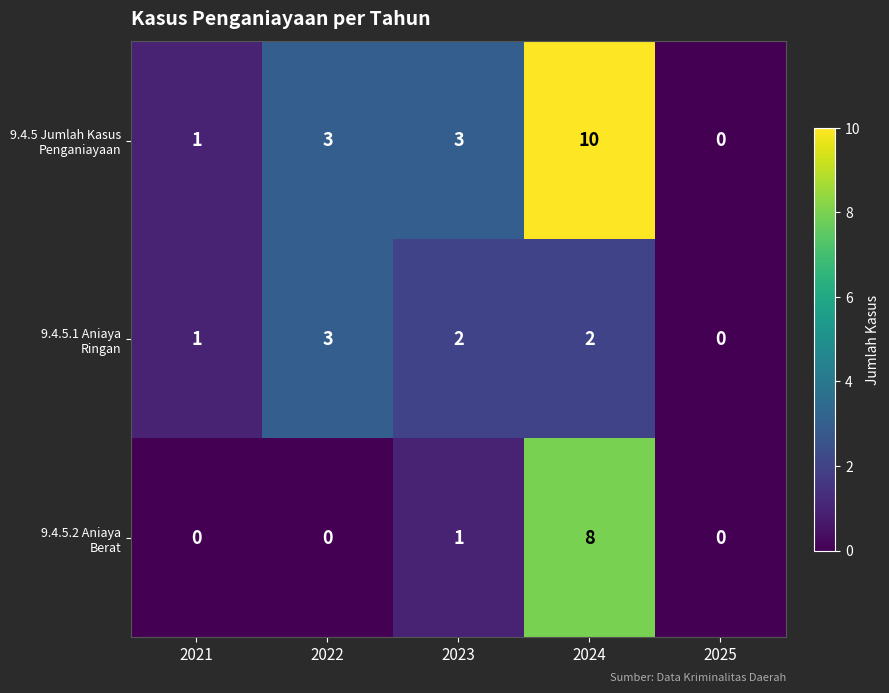

At how many categories does at least one series exceed 2?

3